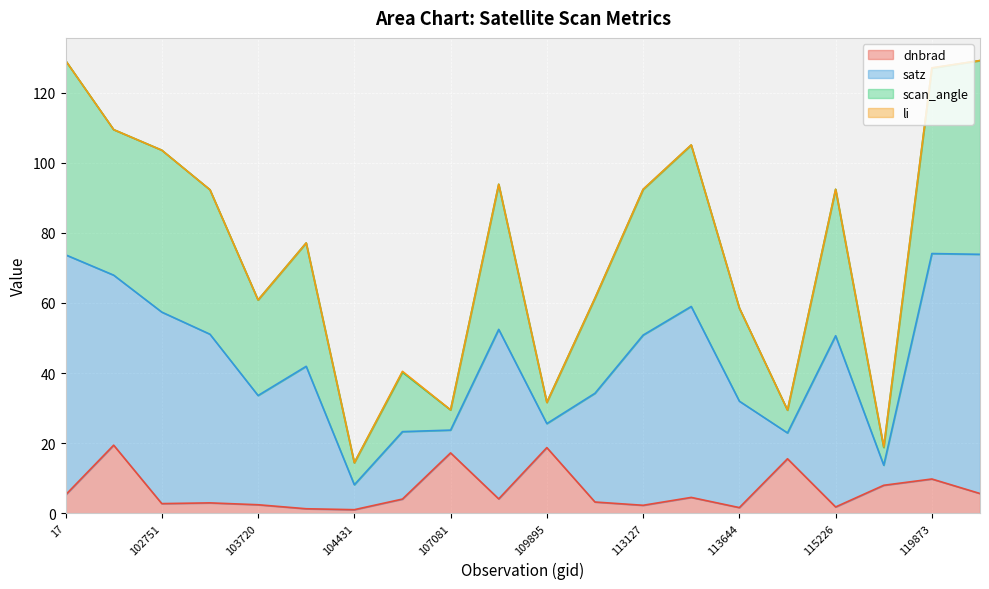

What is the spread (max minus min) of values at 113644?

57.0